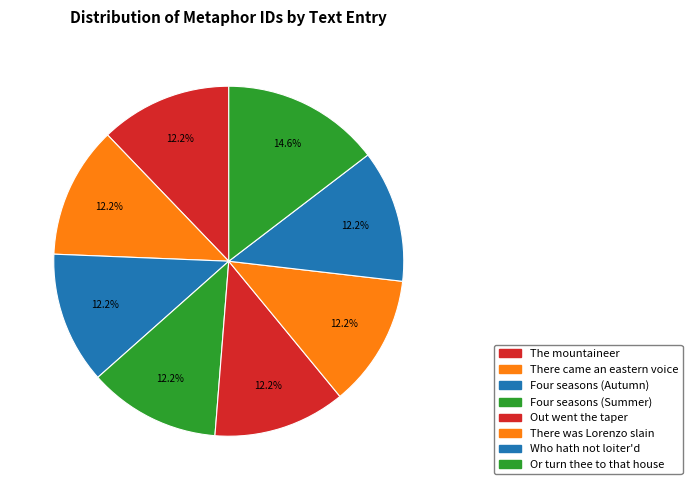

Is it true that There came an eastern voice is 12% of the pie?

True